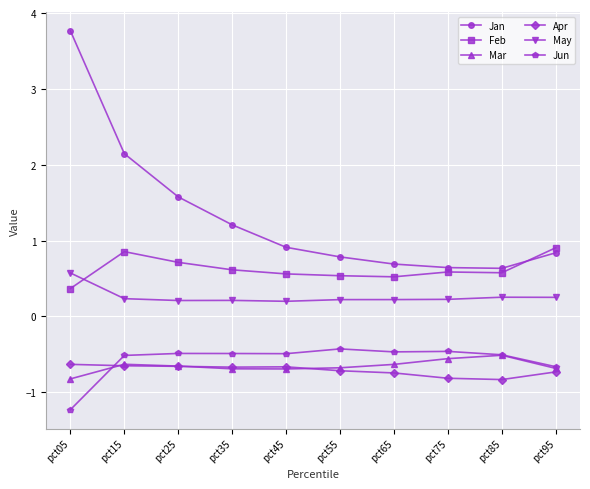

True or false: May has more than 0 interior local peaks.

True